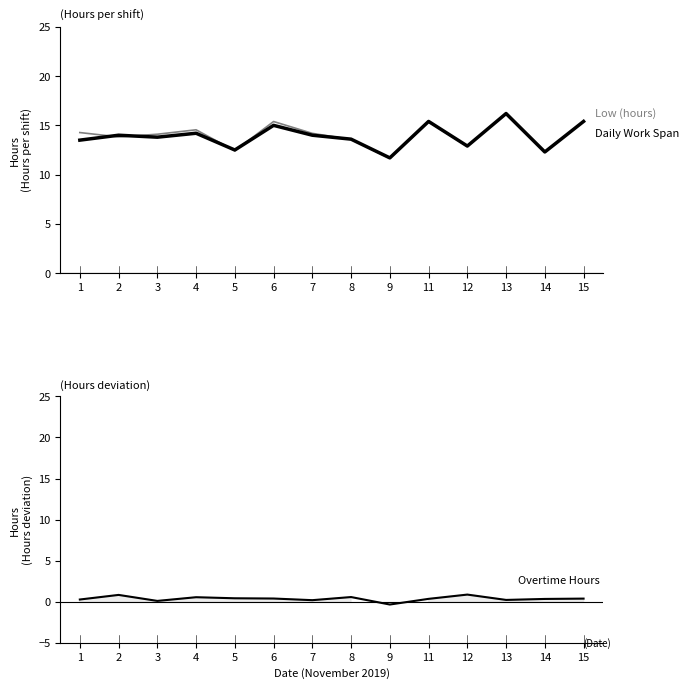

Between 2 and 3, which series saw the biggest shift?

Overtime Hours